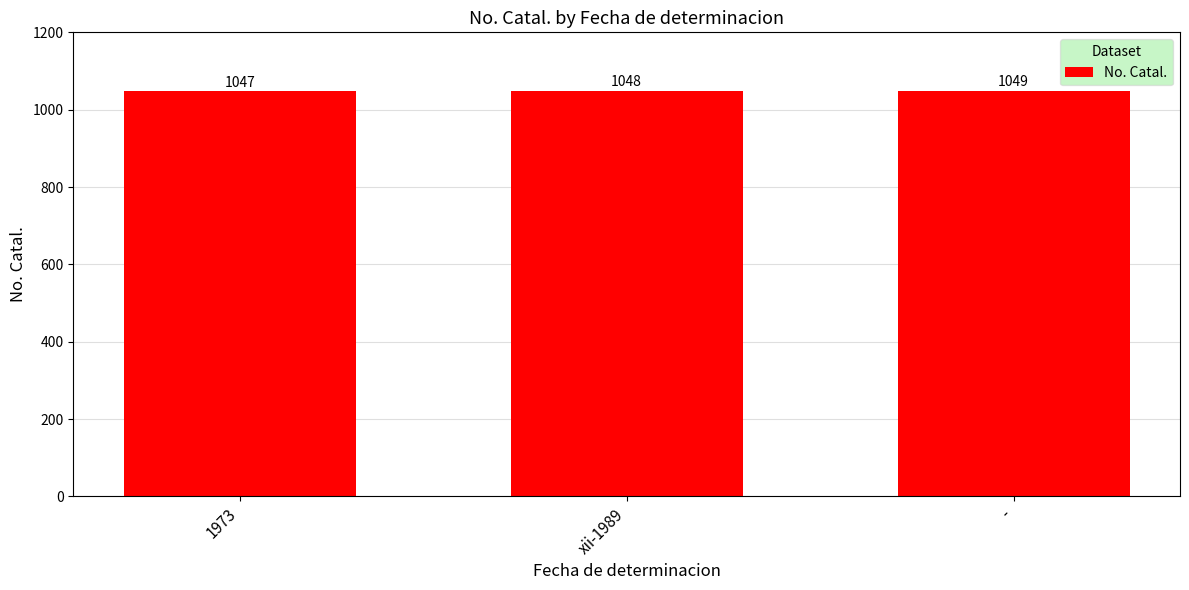

What is the label of the 1st bar from the left?

1973